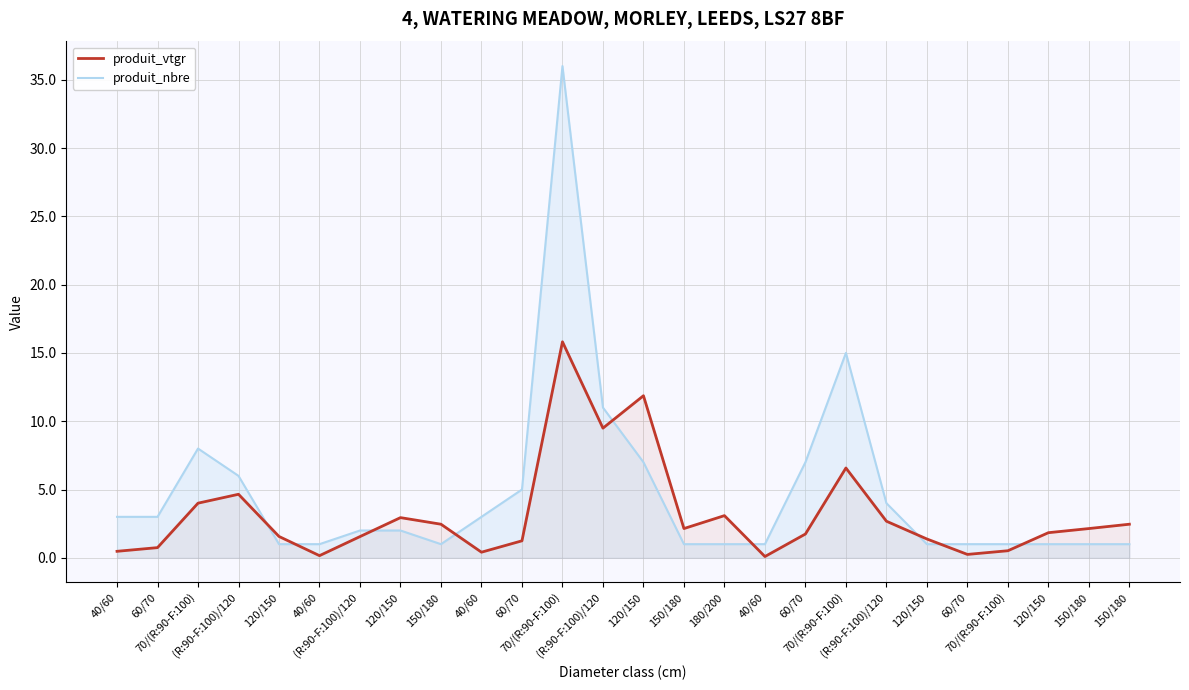

What is the total value across all series at 60/70?

3.7